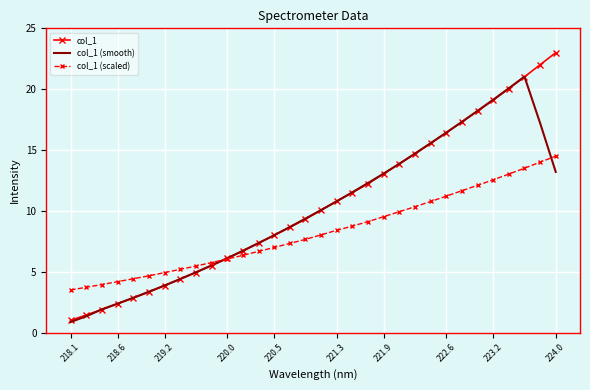

List the series in order of their peak value, lowest first.

col_1 (scaled), col_1 (smooth), col_1